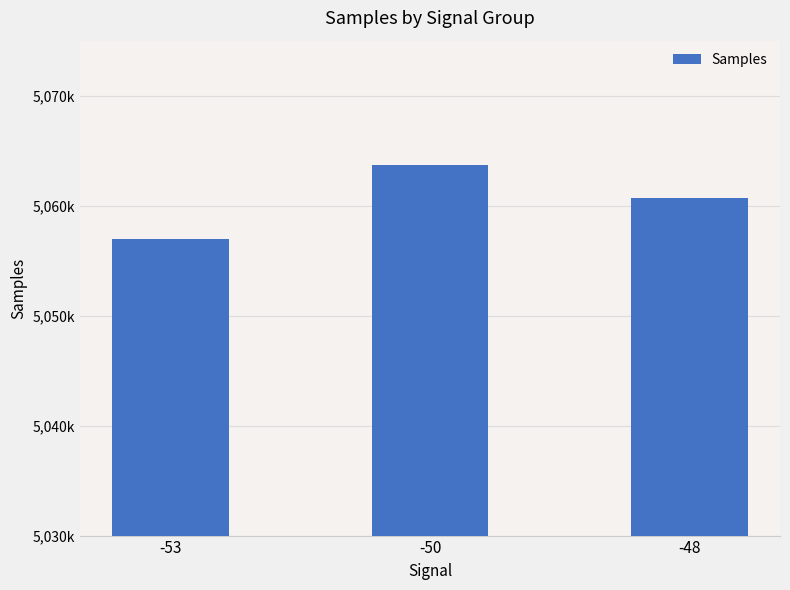

What is the value of the 3rd bar from the left?

5060739